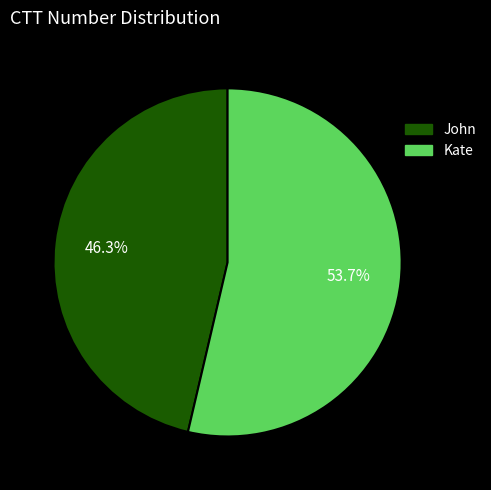

How many segments does this pie chart have?

2